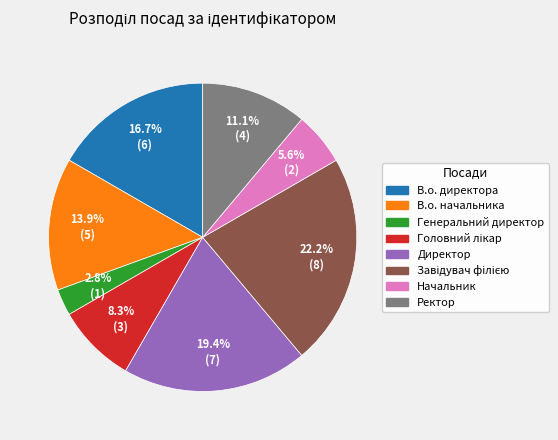

Which category has the smallest portion of the pie?

Генеральний директор